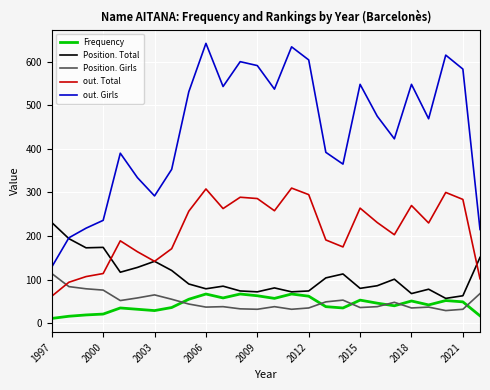

Which series has the largest total across all categories?

out. Girls